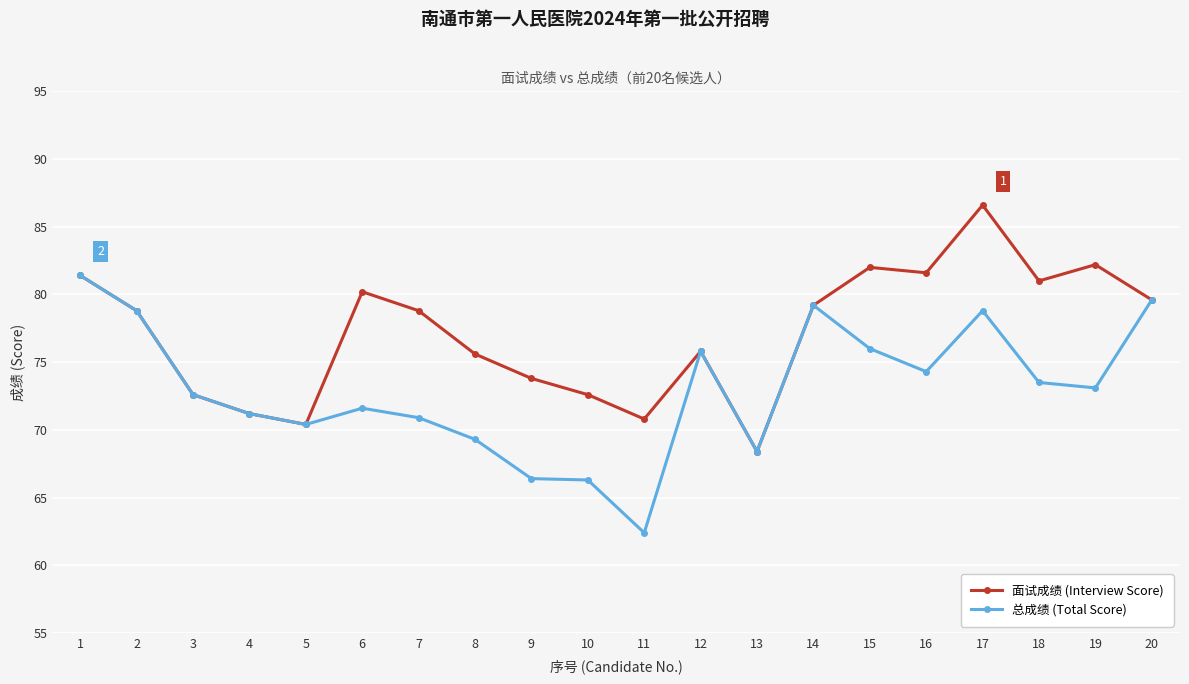

List the series in order of their peak value, highest first.

面试成绩 (Interview Score), 总成绩 (Total Score)